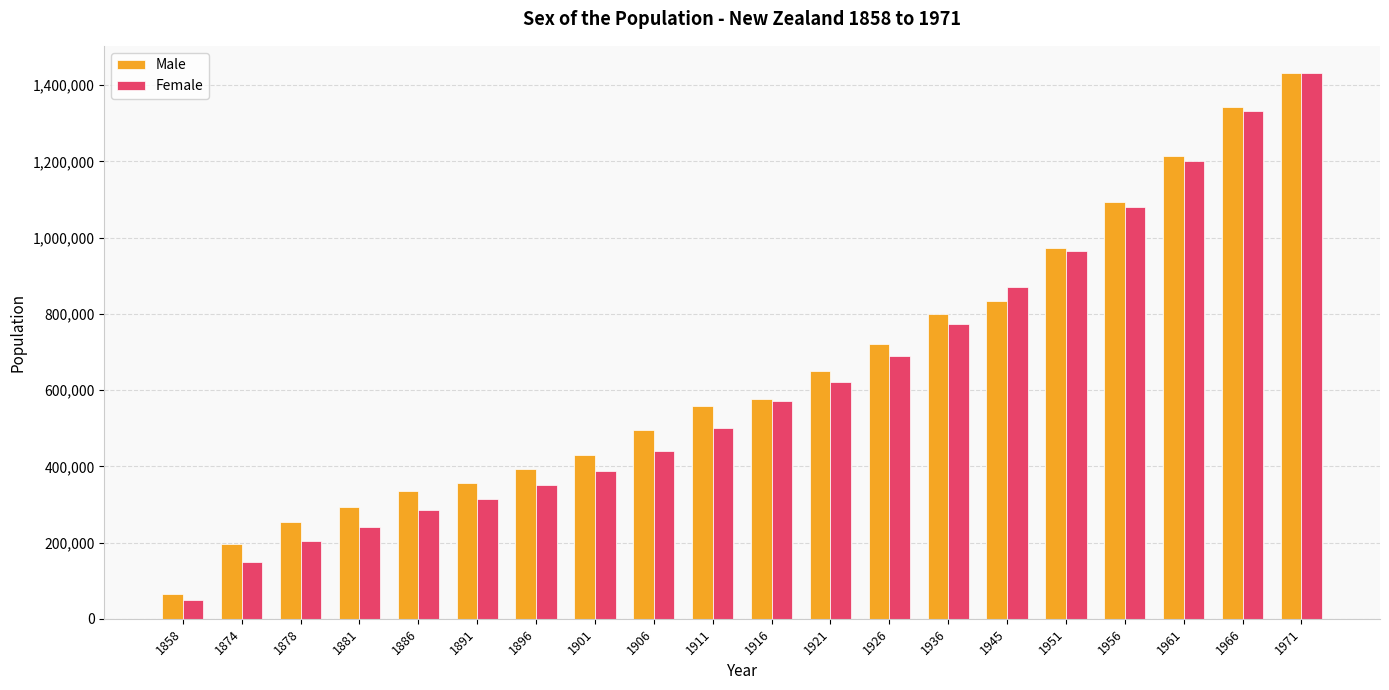

What is the difference between the maximum and minimum values in the Female series?

1381700